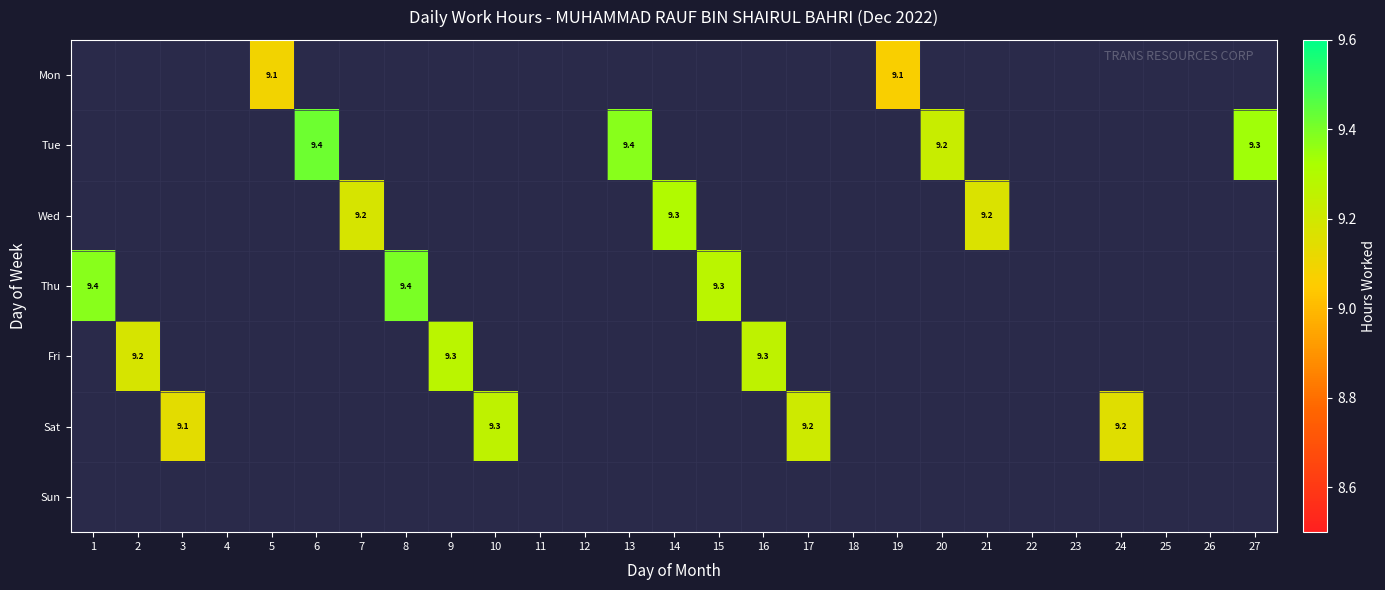

What is the minimum value shown in the chart?

9.1